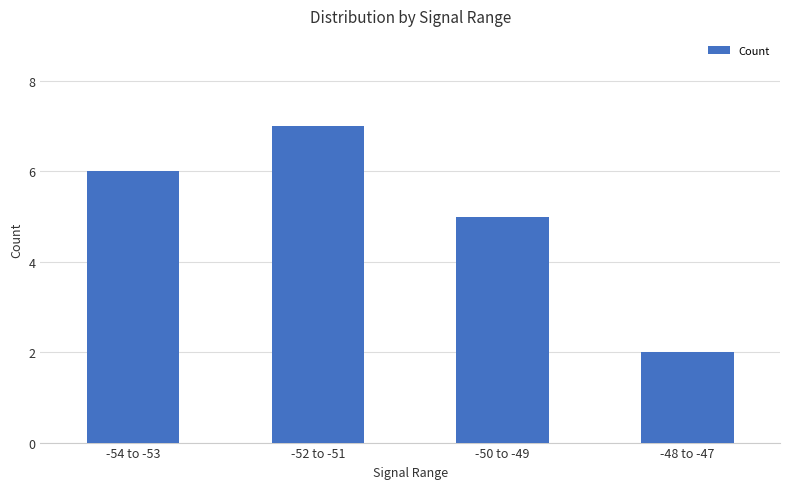

Is it true that the value at -54 to -53 is 2?

False